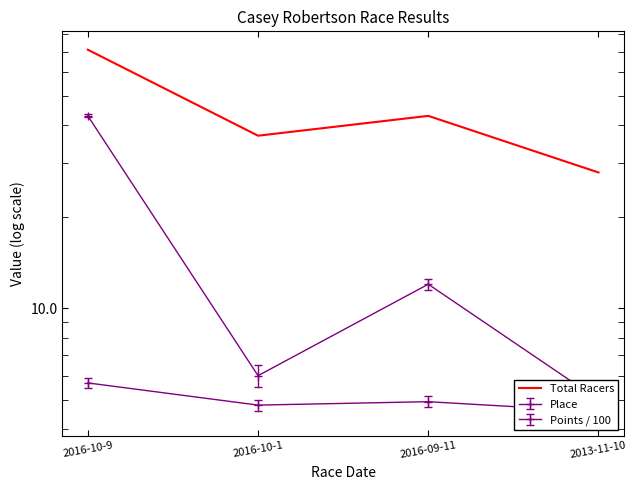

What is the label of the 1st point from the right?

2013-11-10